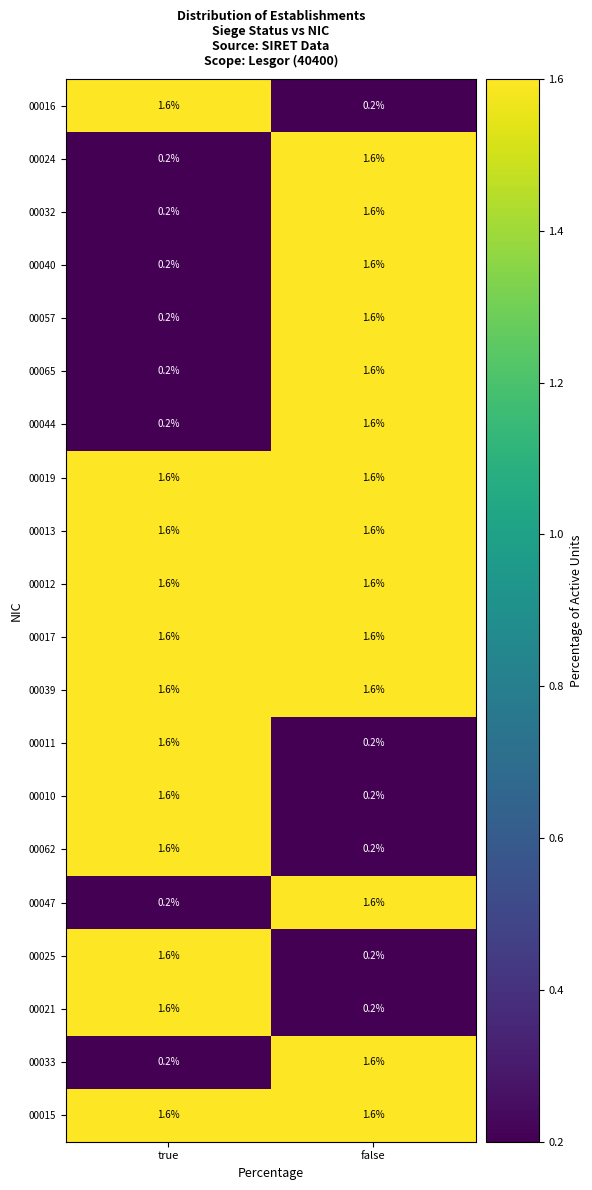

The value of 00019 at false is 2.8. True or false?

False